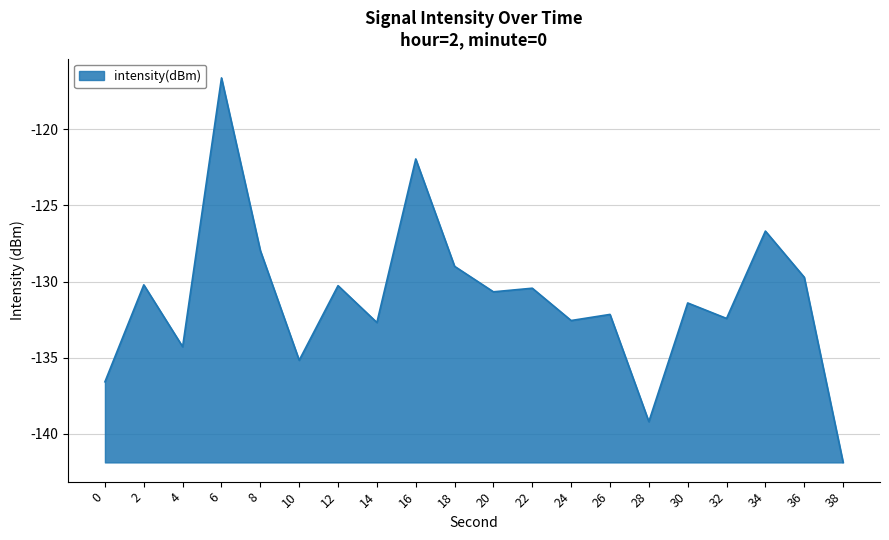

What is the approximate value at 6?

-116.6